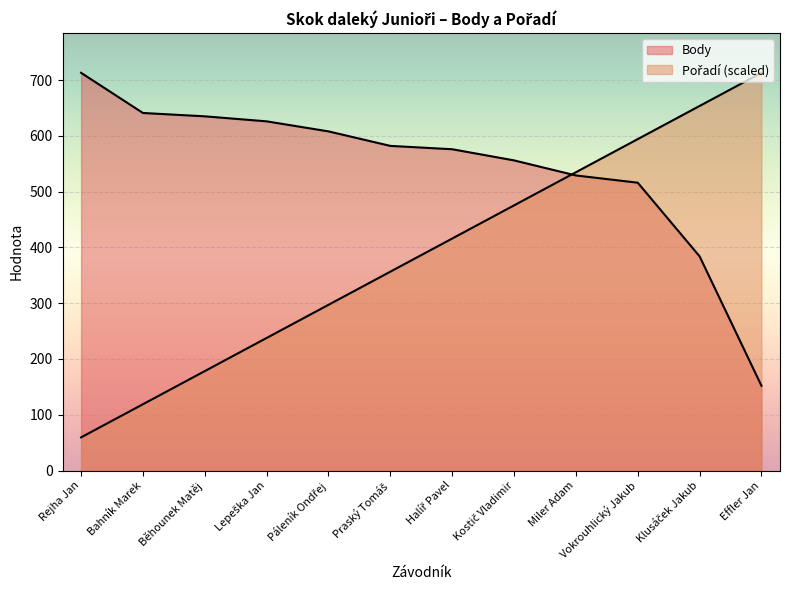

What is the label of the 4th point from the right?

Miler Adam